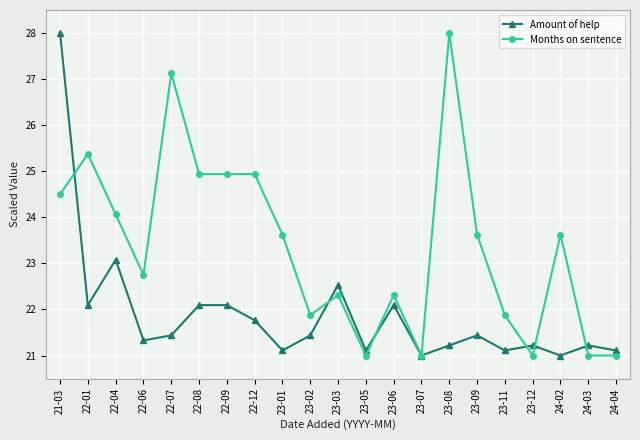

What value does the Months on sentence series have at 21-03?

24.5